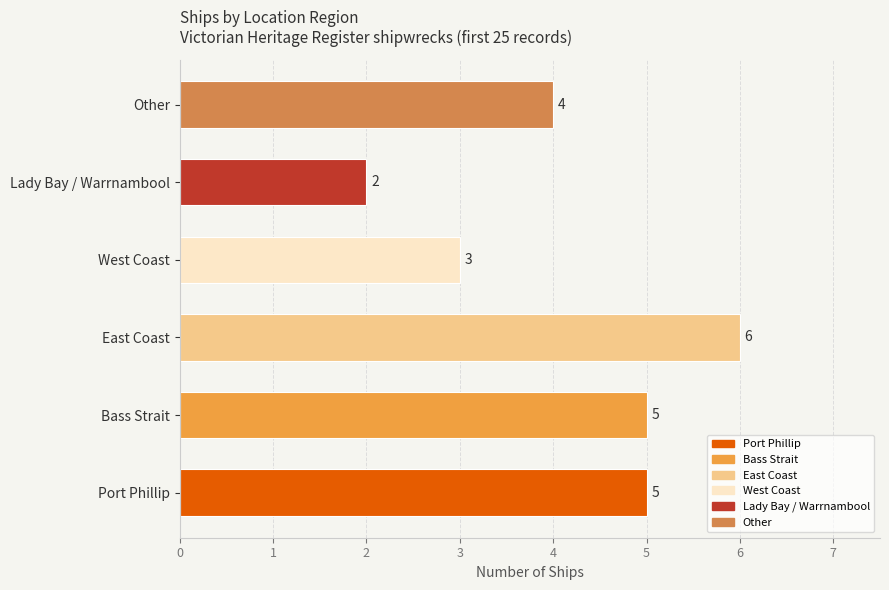

At which category does the chart reach its minimum across all series?

Lady Bay / Warrnambool